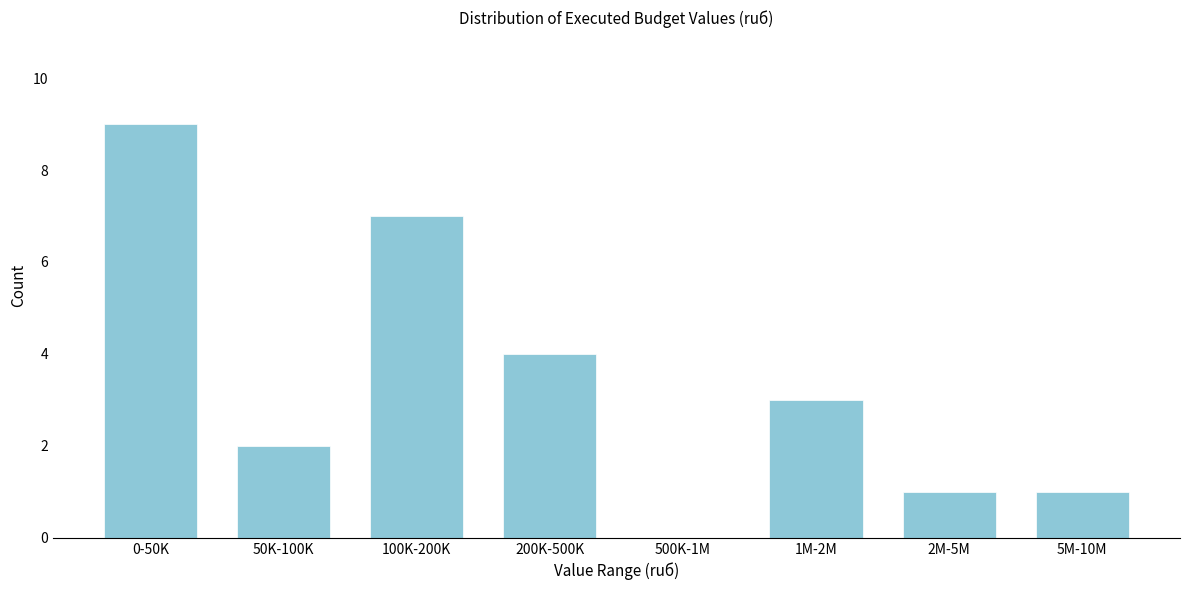

Reading left to right, transcribe all the data shown in this chart.

0-50K=9	50K-100K=2	100K-200K=7	200K-500K=4	500K-1M=0	1M-2M=3	2M-5M=1	5M-10M=1